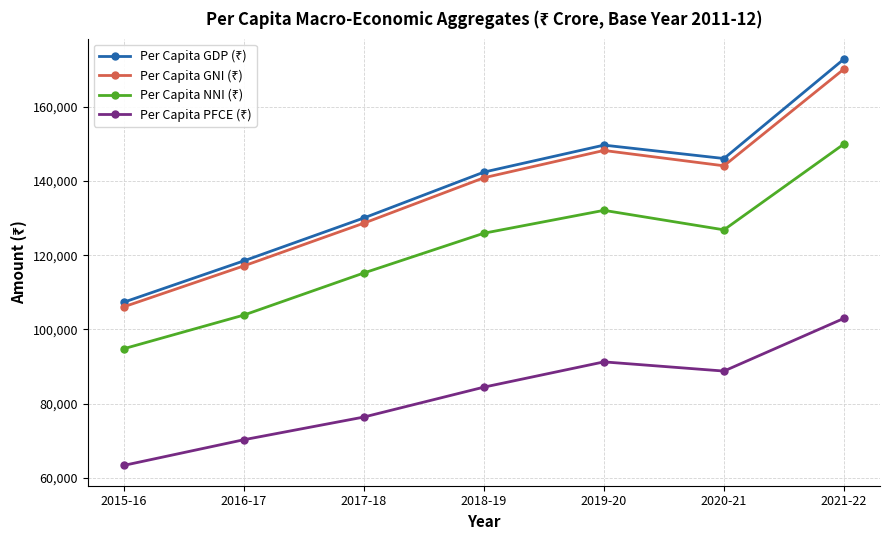

At which category does the chart reach its minimum across all series?

2015-16